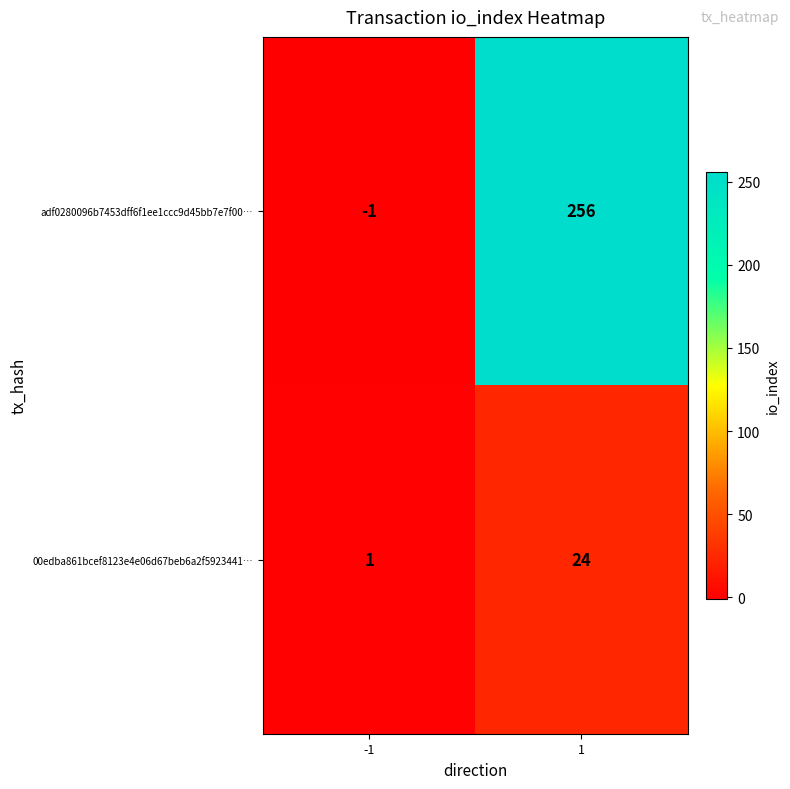

Is it true that adf0280096b7453dff6f1ee1ccc9d45bb7e7f00… equals -1 at -1?

True